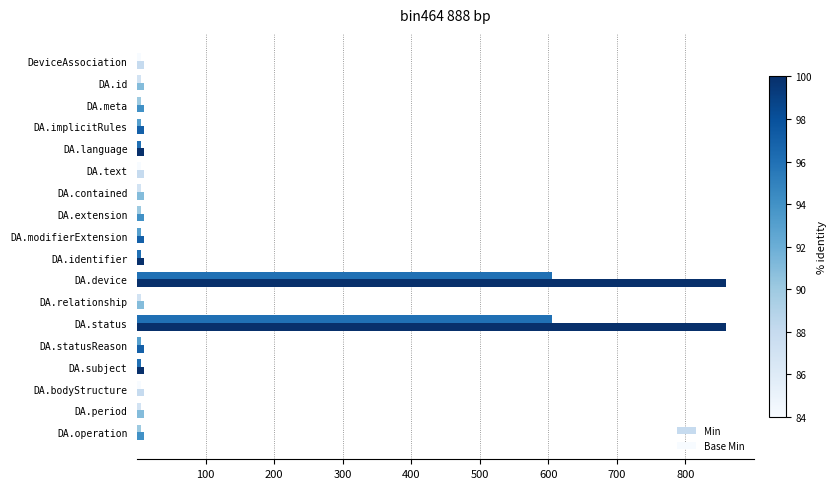

How many data points does each series have?

18